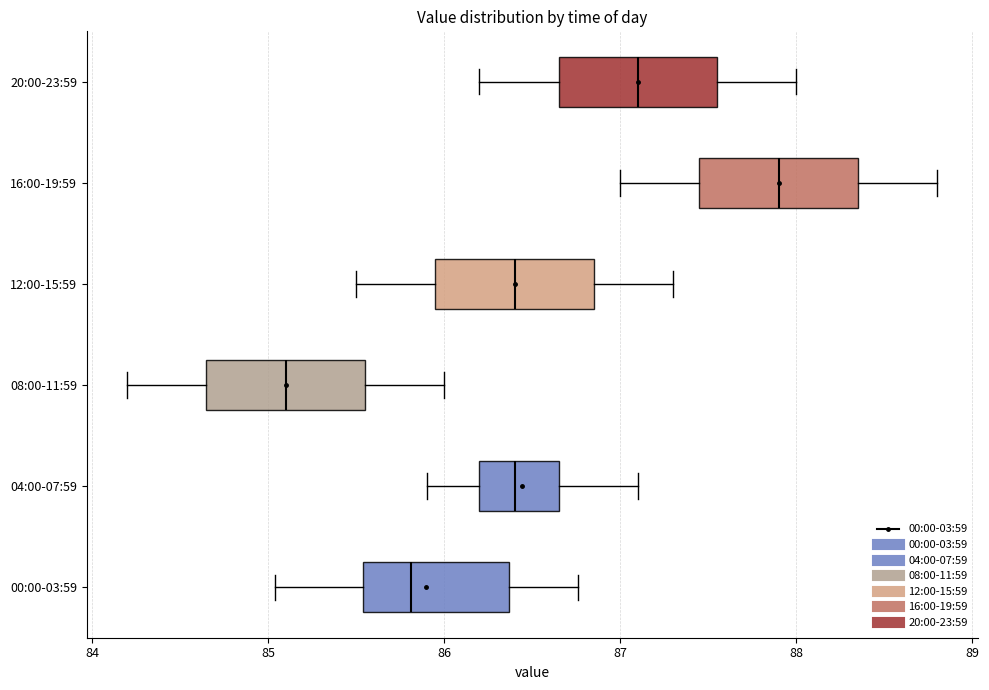

Which box's median line is the furthest to the left?

08:00-11:59